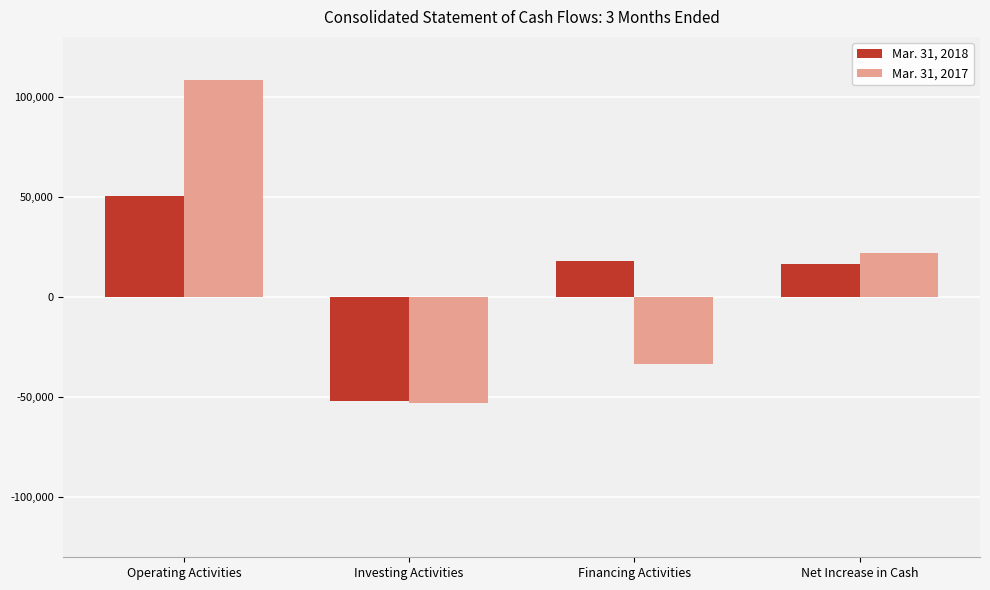

At which category is the sum across all series the highest?

Operating Activities